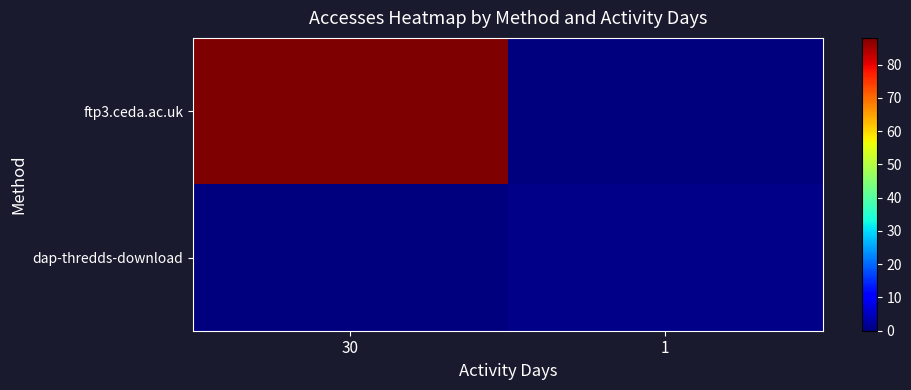

Reading left to right, what are all the values shown in this chart?

ftp3.ceda.ac.uk: 30=88	1=0
dap-thredds-download: 30=0	1=1